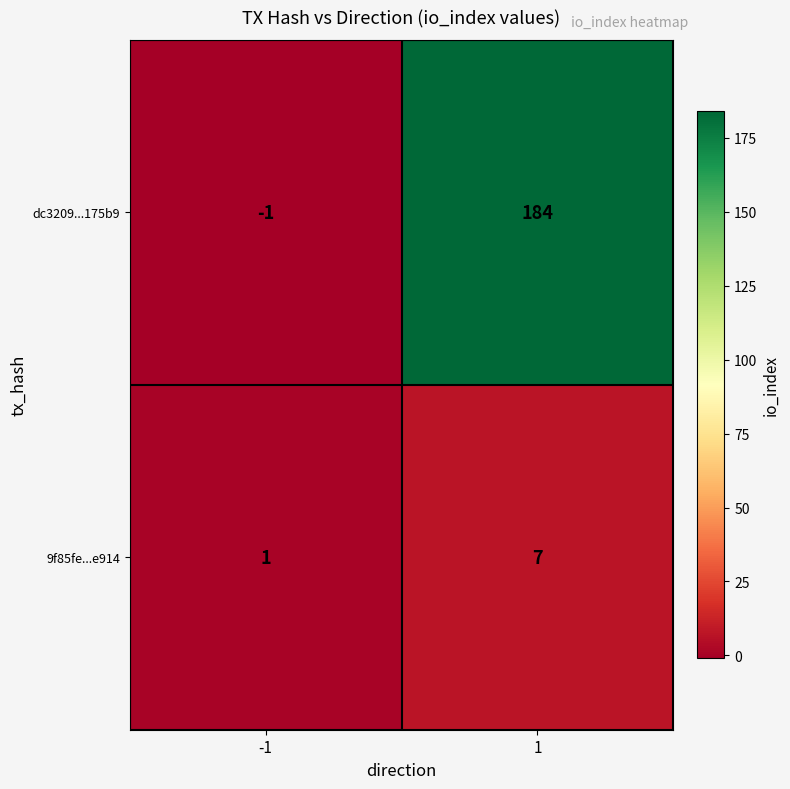

What is the difference between the dc3209...175b9 values at -1 and 1?

185